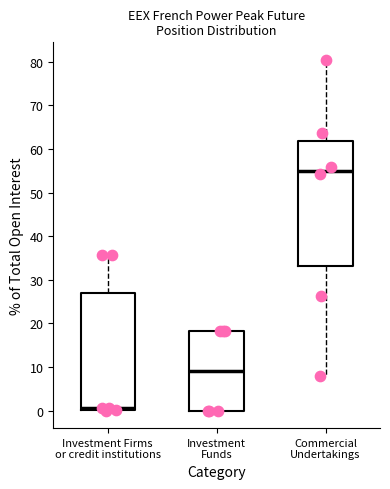

Reading left to right, read every box against the y-axis: the position of its median line, the range the box covers, and the ends of its whiskers. The values are not printed on the chart, so give them approximately, as read against the axis.

Investment Firms or credit institutions: median 1, box 0 to 27, whiskers 0 to 36
Investment Funds: median 9, box 0 to 18, whiskers 0 to 18
Commercial Undertakings: median 55, box 33 to 62, whiskers 8 to 80